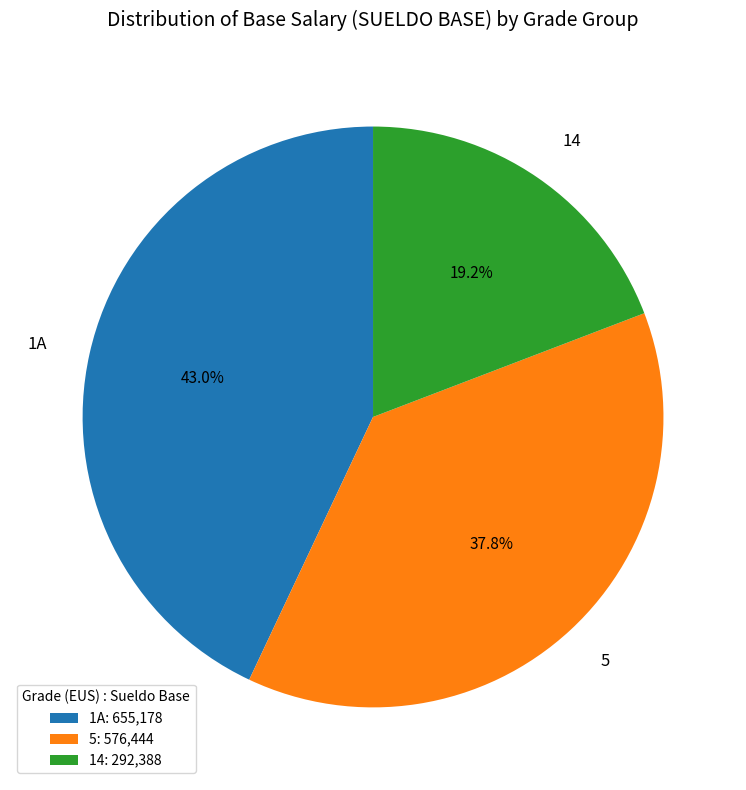

Which slice is the largest?

1A